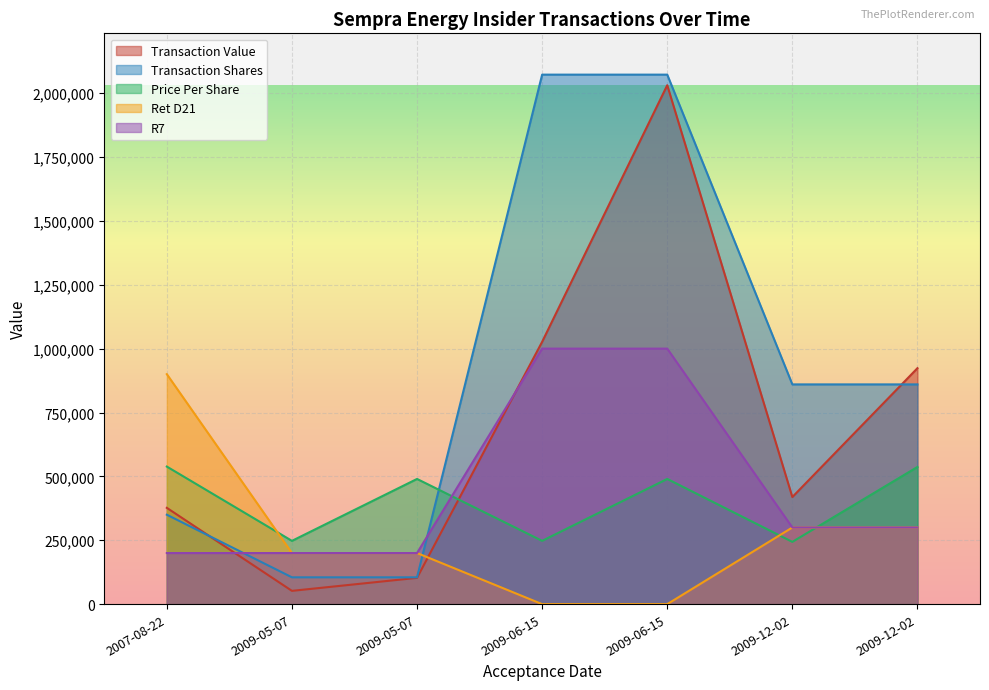

What is the label of the 4th point from the right?

2009-06-15